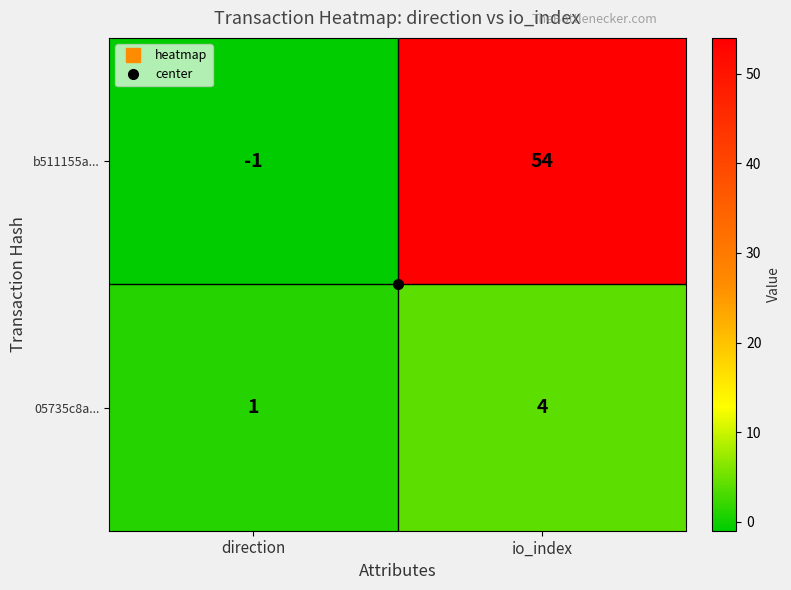

At which category is the sum across all series the highest?

io_index